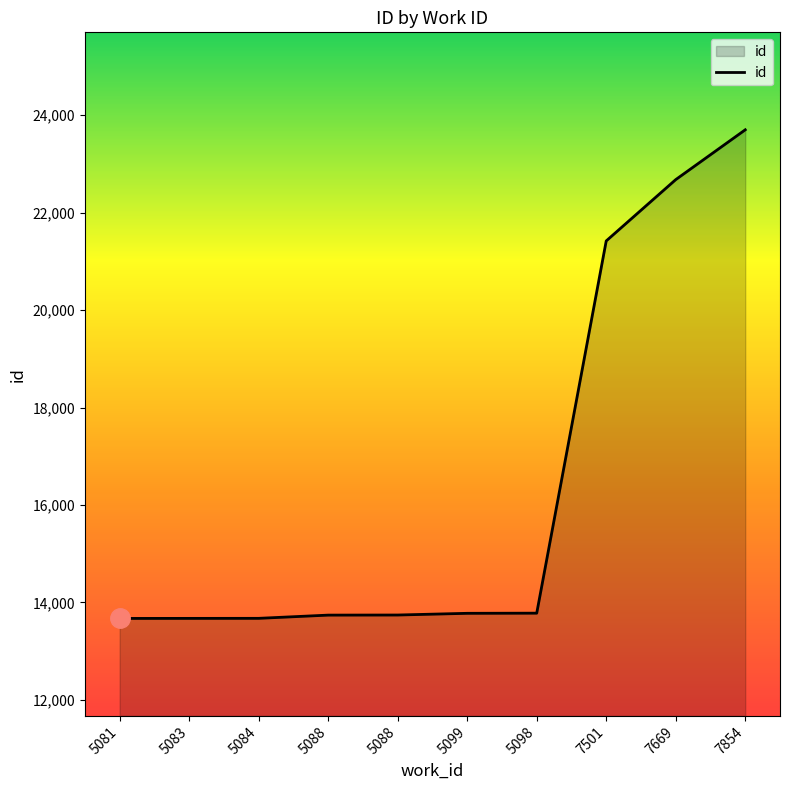

Reading right to left, what are all the values shown in this chart?

23698	22676	21418	13780	13777	13742	13740	13674	13673	13672